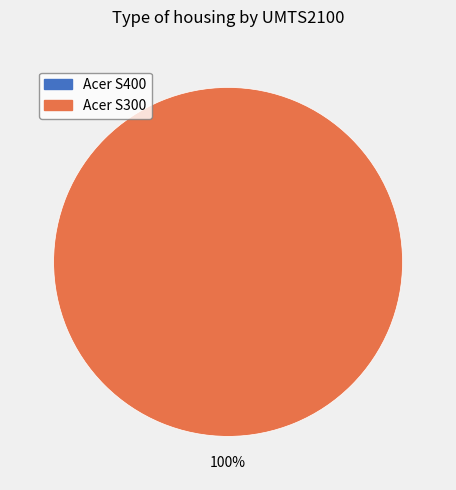

Count the number of slices in the pie.

2